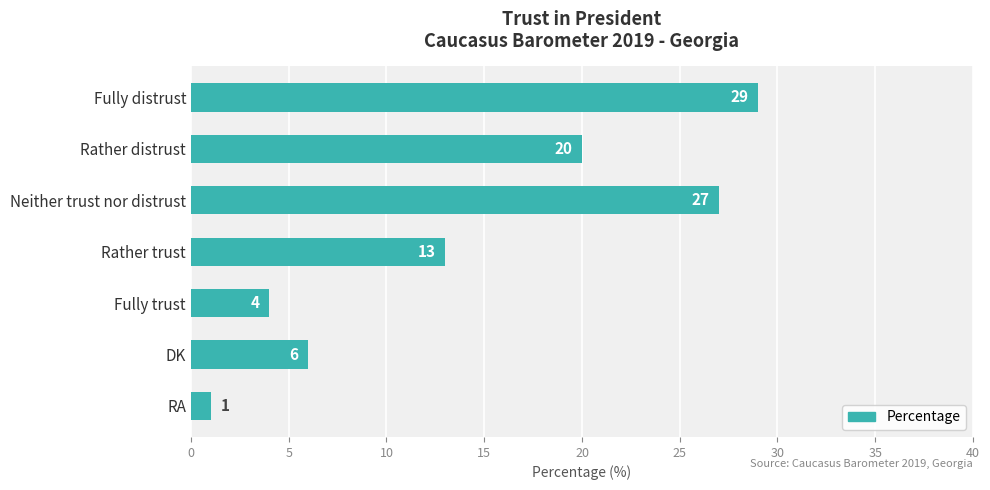

Rank the categories by value from highest to lowest.

Fully distrust, Neither trust nor distrust, Rather distrust, Rather trust, DK, Fully trust, RA